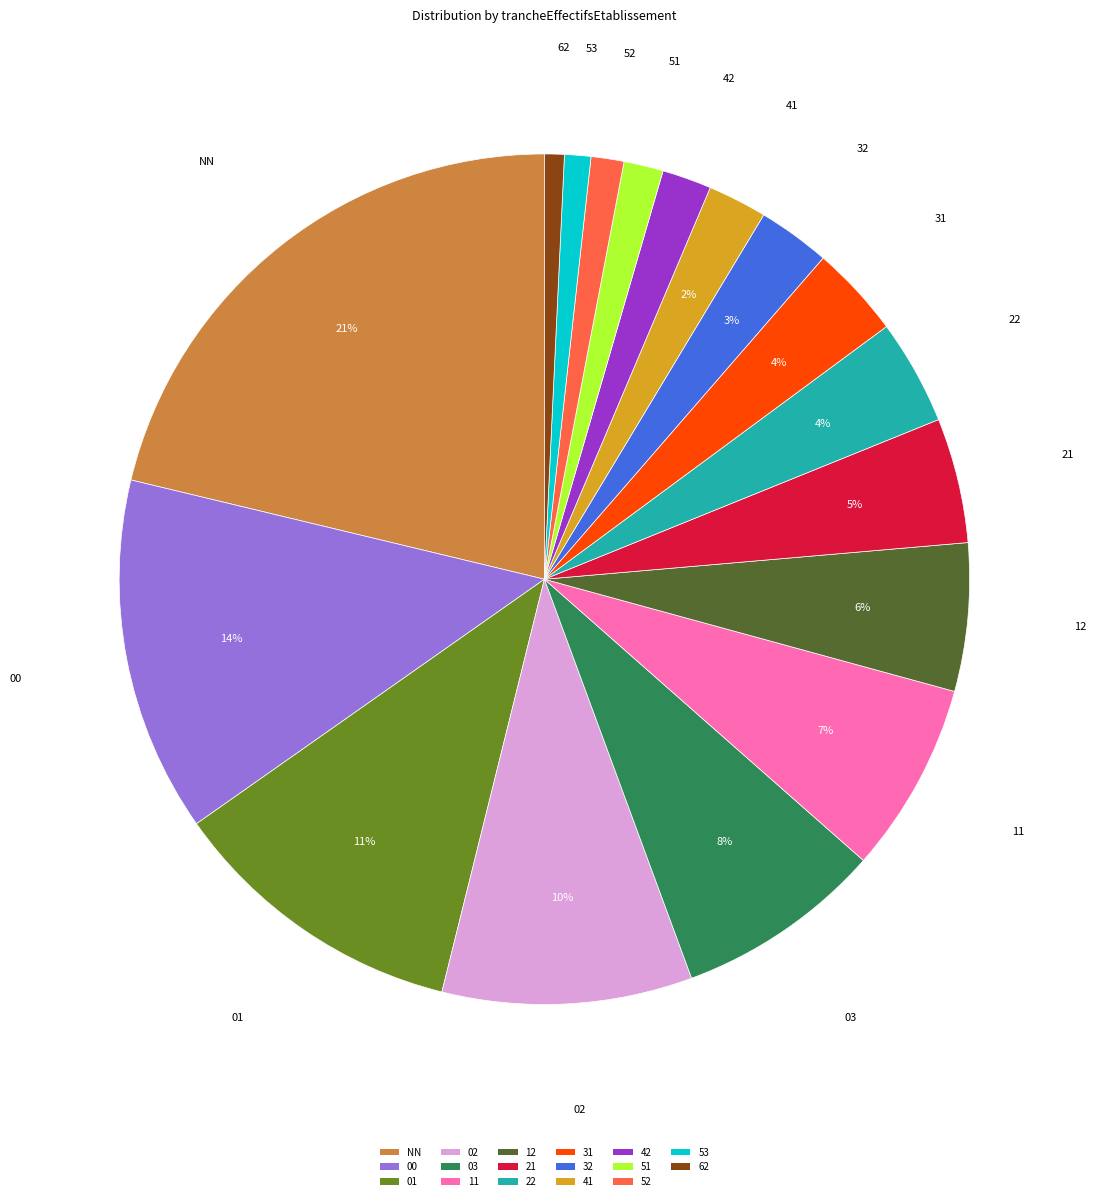

How many segments does this pie chart have?

17